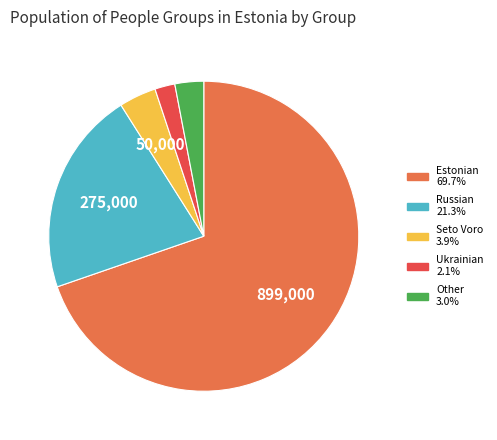

Does any single category account for the majority?

Yes